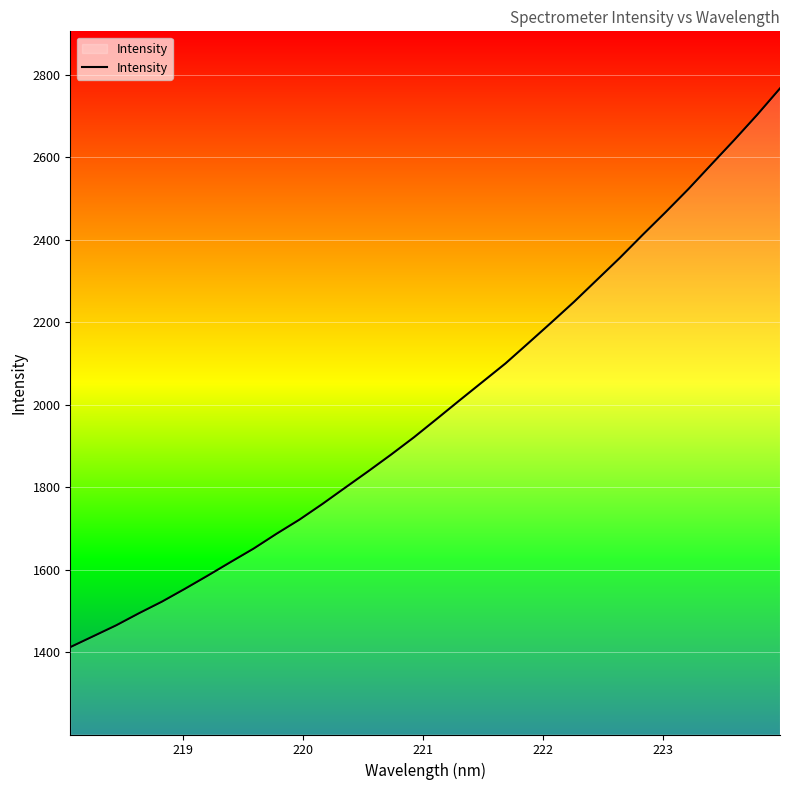

What is the greatest value displayed?

2766.7